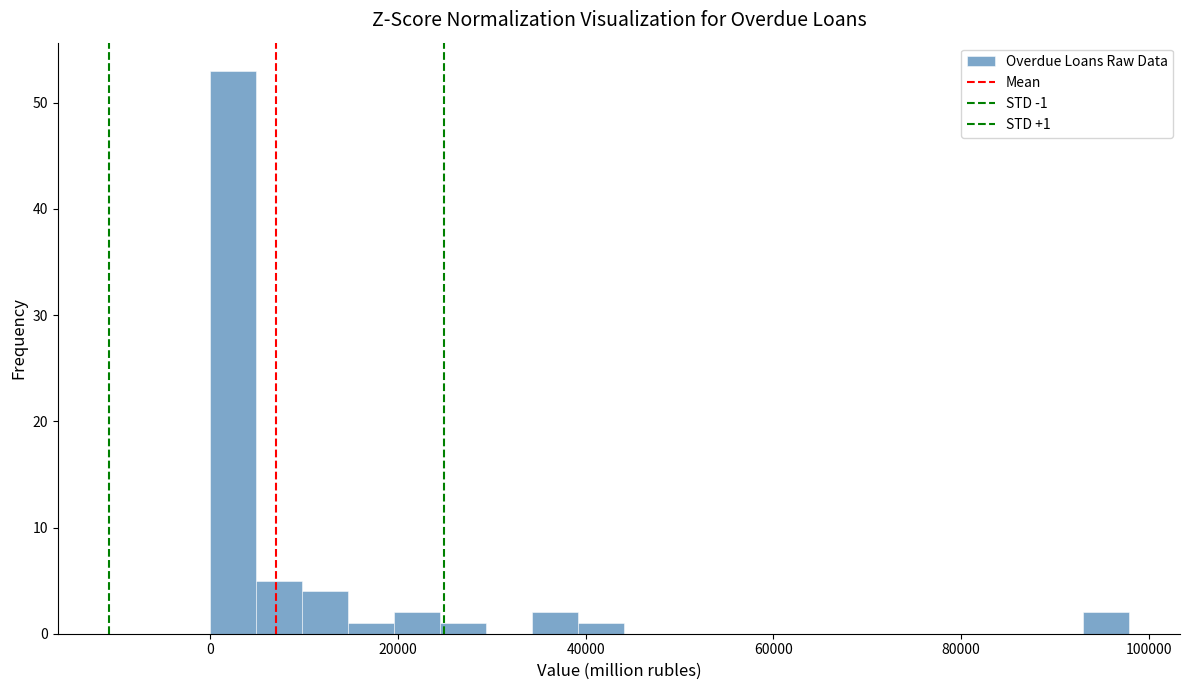

Around what value on the x-axis is the tallest bar? Give the approximate position of its centre, as read against the axis.

2000